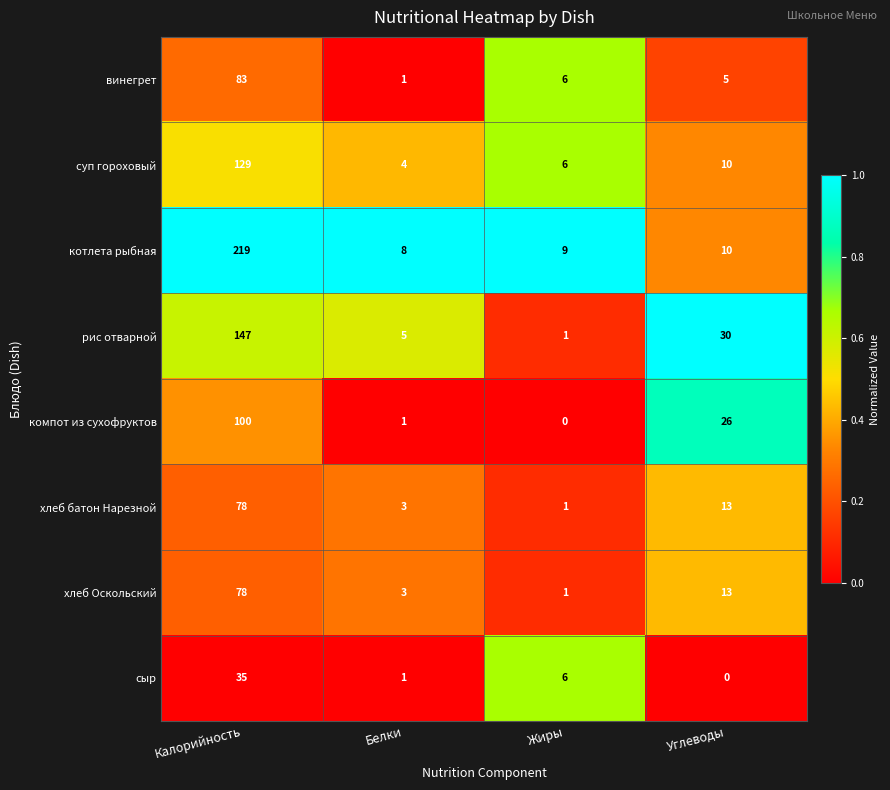

At which category is the sum across all series the highest?

Калорийность